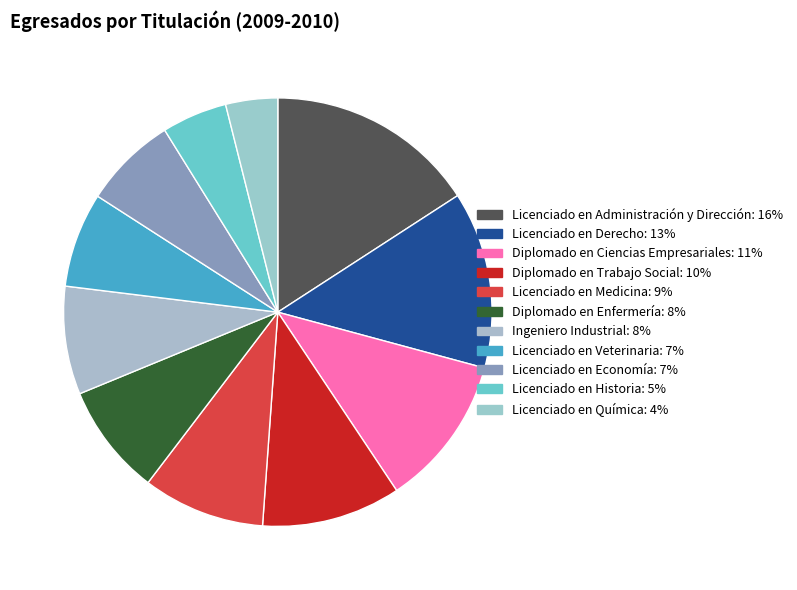

To the nearest percent, what percentage of the pie is Diplomado en Enfermería?

8%